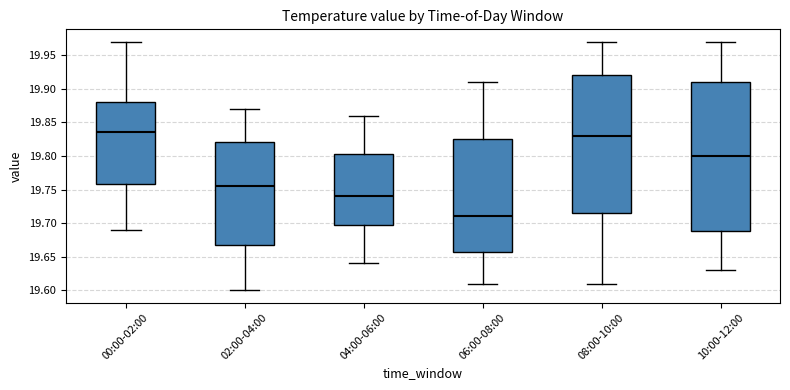

Reading left to right, read every box against the y-axis: the position of its median line, the range the box covers, and the ends of its whiskers. The values are not printed on the chart, so give them approximately, as read against the axis.

00:00-02:00: median 19.835, box 19.760 to 19.880, whiskers 19.690 to 19.970
02:00-04:00: median 19.755, box 19.670 to 19.820, whiskers 19.600 to 19.870
04:00-06:00: median 19.740, box 19.700 to 19.805, whiskers 19.640 to 19.860
06:00-08:00: median 19.710, box 19.660 to 19.825, whiskers 19.610 to 19.910
08:00-10:00: median 19.830, box 19.715 to 19.920, whiskers 19.610 to 19.970
10:00-12:00: median 19.800, box 19.690 to 19.910, whiskers 19.630 to 19.970